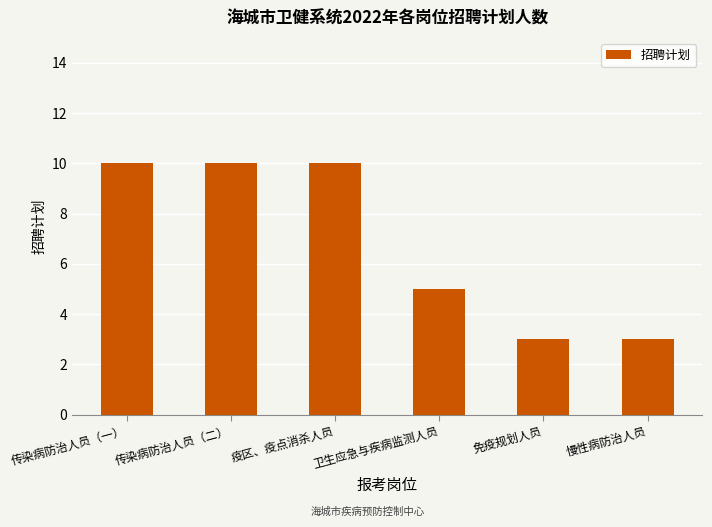

What is the value of the 1st bar from the left?

10